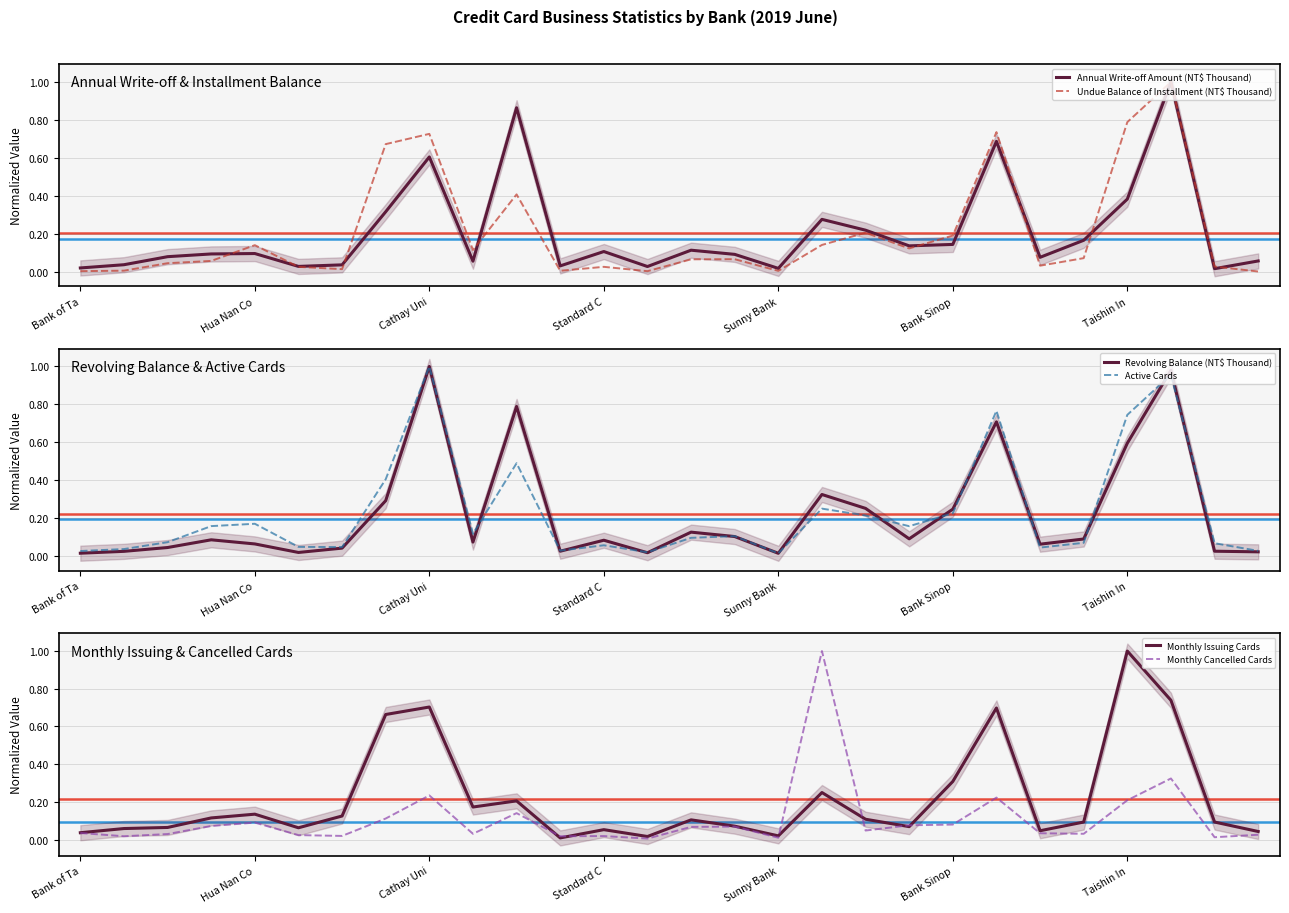

Reading left to right, extract all data points from this chart.

Annual Write-off Amount (NT$ Thousand): 0.0	0.0	0.1	0.1	0.1	0.0	0.0	0.3	0.6	0.1	0.9	0.0	0.1	0.0	0.1	0.1	0.0	0.3	0.2	0.1	0.1	0.7	0.1	0.2	0.4	1.0	0.0	0.1
Undue Balance of Installment (NT$ Thousand): 0.0	0.0	0.0	0.1	0.1	0.0	0.0	0.7	0.7	0.1	0.4	0.0	0.0	0.0	0.1	0.1	0.0	0.1	0.2	0.1	0.2	0.7	0.0	0.1	0.8	1.0	0.0	0.0
Revolving Balance (NT$ Thousand): 0.0	0.0	0.0	0.1	0.1	0.0	0.0	0.3	1.0	0.1	0.8	0.0	0.1	0.0	0.1	0.1	0.0	0.3	0.2	0.1	0.2	0.7	0.1	0.1	0.6	1.0	0.0	0.0
Active Cards: 0.0	0.0	0.1	0.2	0.2	0.0	0.0	0.4	1.0	0.1	0.5	0.0	0.1	0.0	0.1	0.1	0.0	0.2	0.2	0.2	0.2	0.8	0.0	0.1	0.7	1.0	0.1	0.0
Monthly Issuing Cards: 0.0	0.1	0.1	0.1	0.1	0.1	0.1	0.7	0.7	0.2	0.2	0.0	0.1	0.0	0.1	0.1	0.0	0.2	0.1	0.1	0.3	0.7	0.0	0.1	1.0	0.7	0.1	0.0
Monthly Cancelled Cards: 0.0	0.0	0.0	0.1	0.1	0.0	0.0	0.1	0.2	0.0	0.1	0.0	0.0	0.0	0.1	0.1	0.0	1.0	0.0	0.1	0.1	0.2	0.0	0.0	0.2	0.3	0.0	0.0